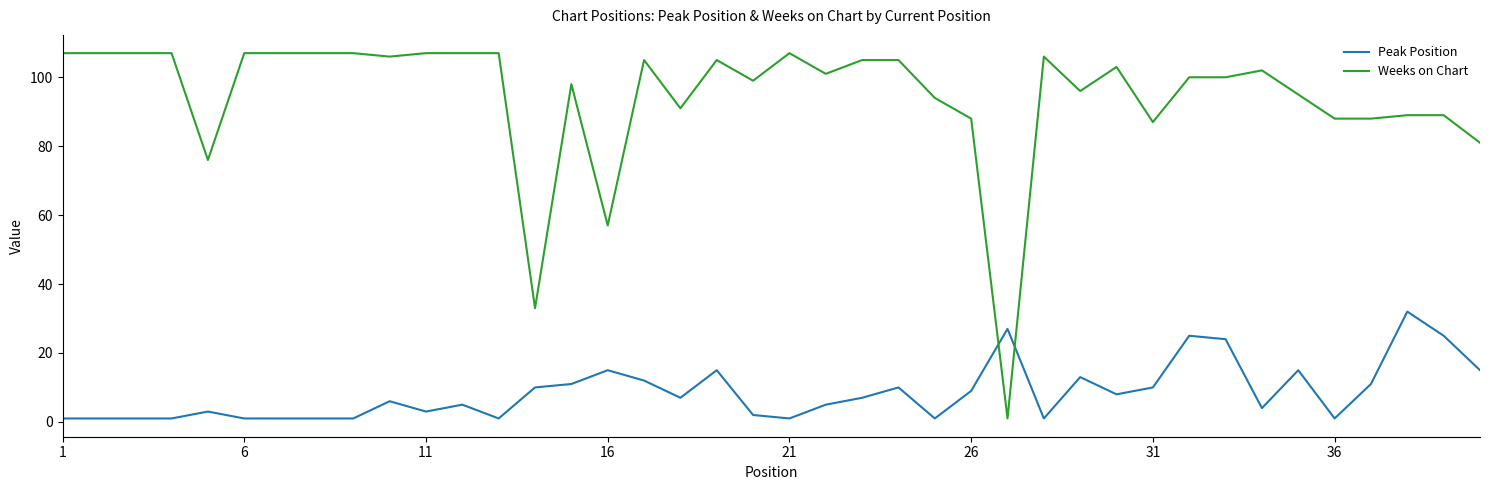

Which series has the largest range (max minus min)?

Weeks on Chart